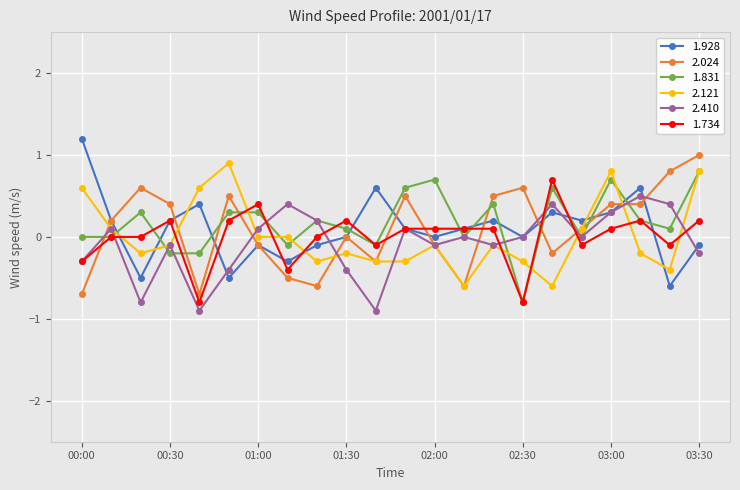

True or false: 2.024 has more than 1 interior local peaks.

True